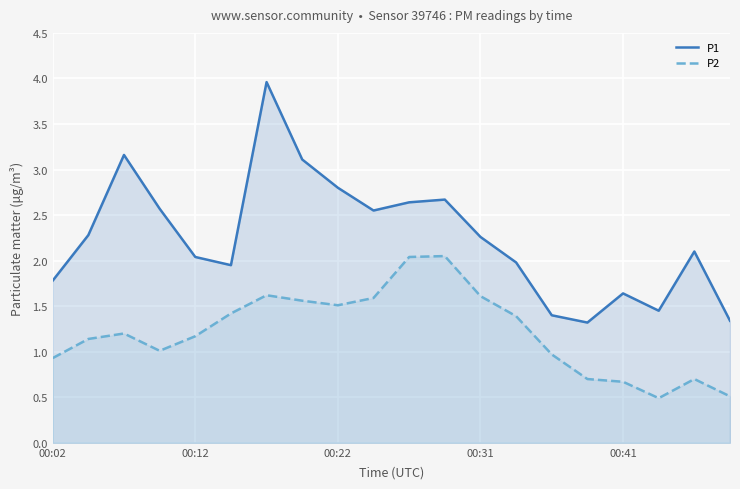

True or false: P1 has a value of 1.0 at 00:02.

False